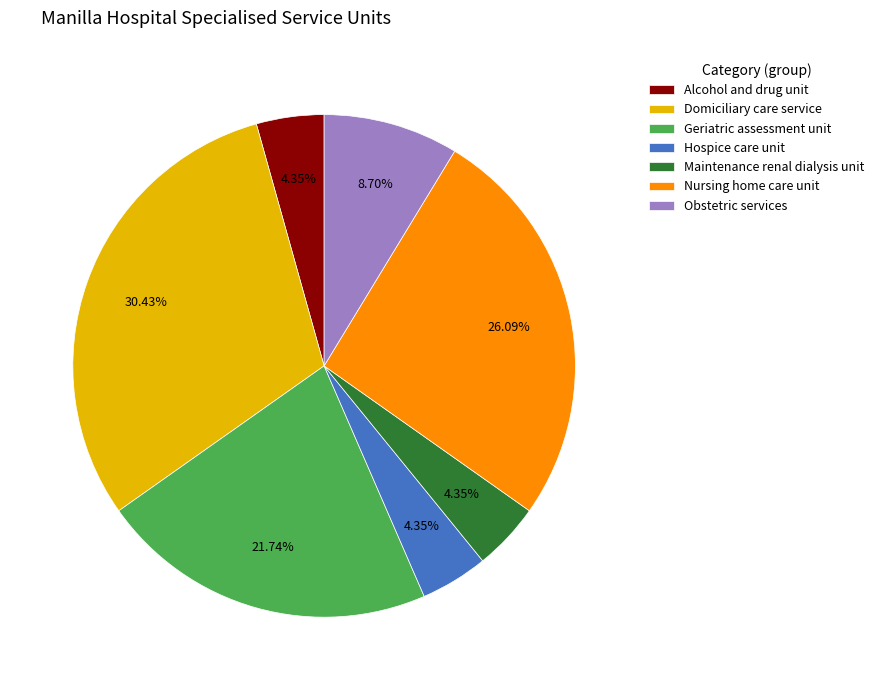

Which has a higher value, Alcohol and drug unit or Nursing home care unit?

Nursing home care unit